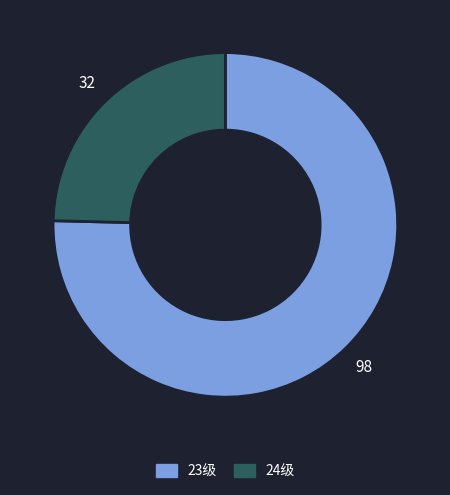

Which slice is the largest?

23级